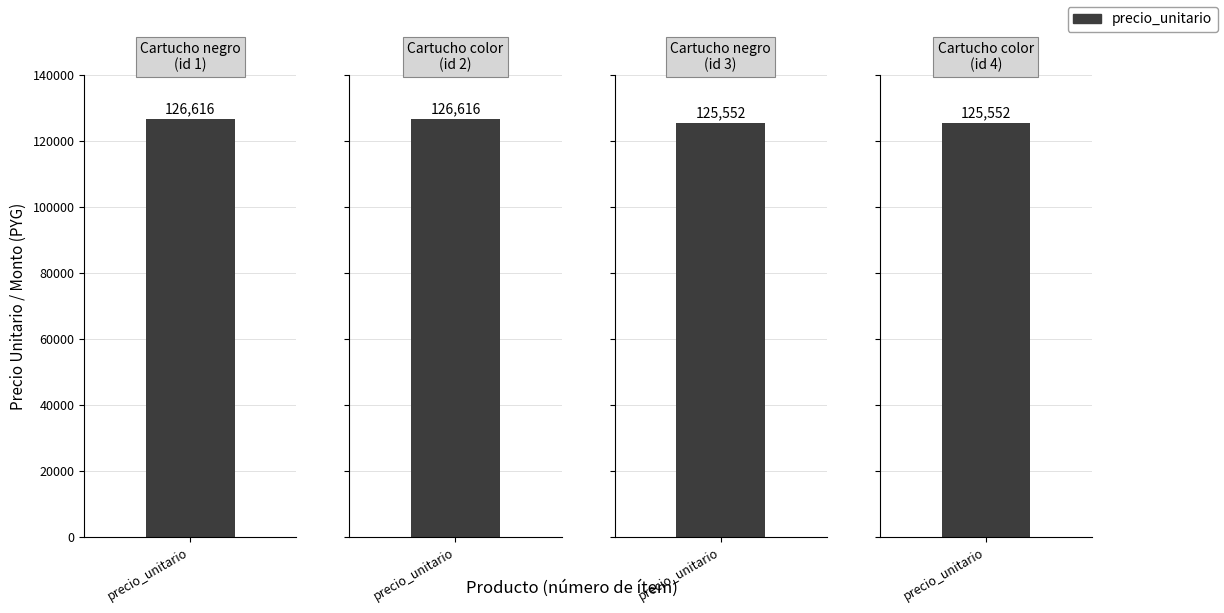

What is the maximum value shown in the chart?

126616